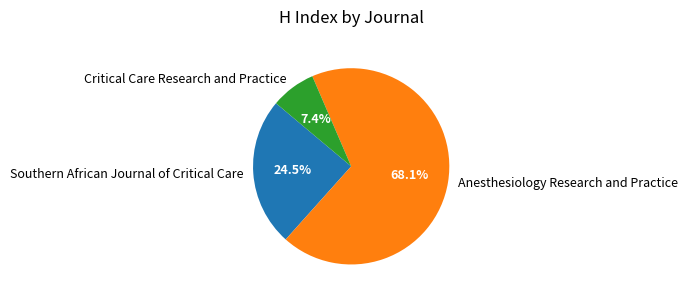

Is it true that Anesthesiology Research and Practice is 68% of the pie?

True